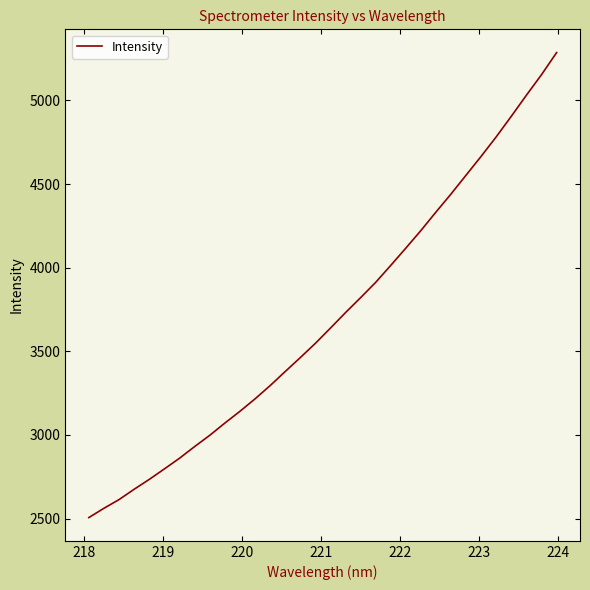

How many lines are shown in the chart?

1